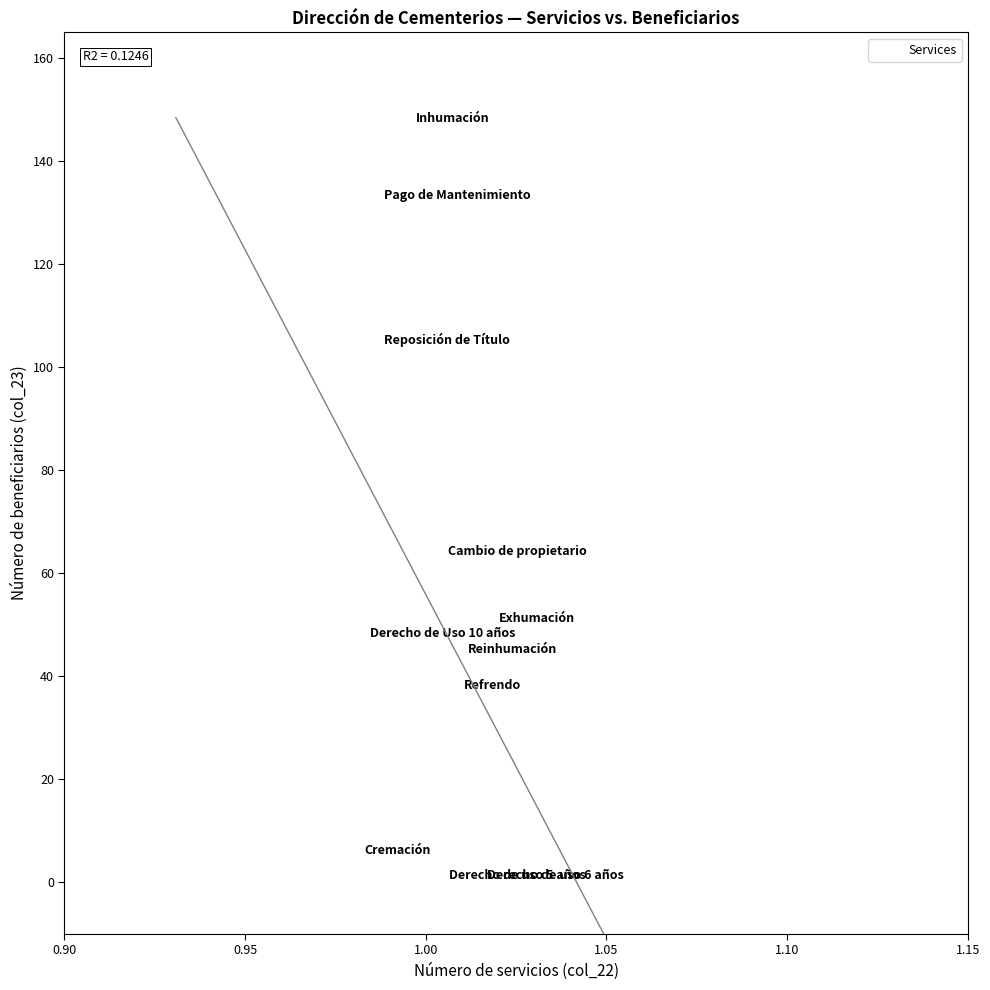

What Y value in the scatter plot is closest to 73?

63